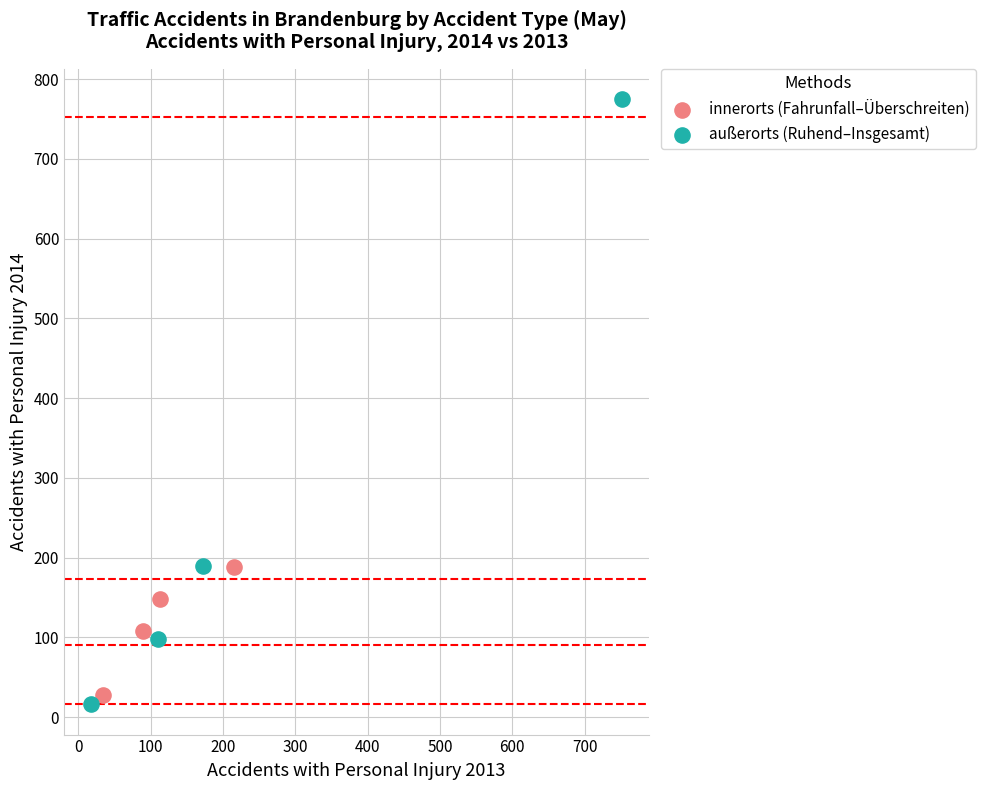

Which series reaches the minimum Y coordinate?

außerorts (Ruhend–Insgesamt)